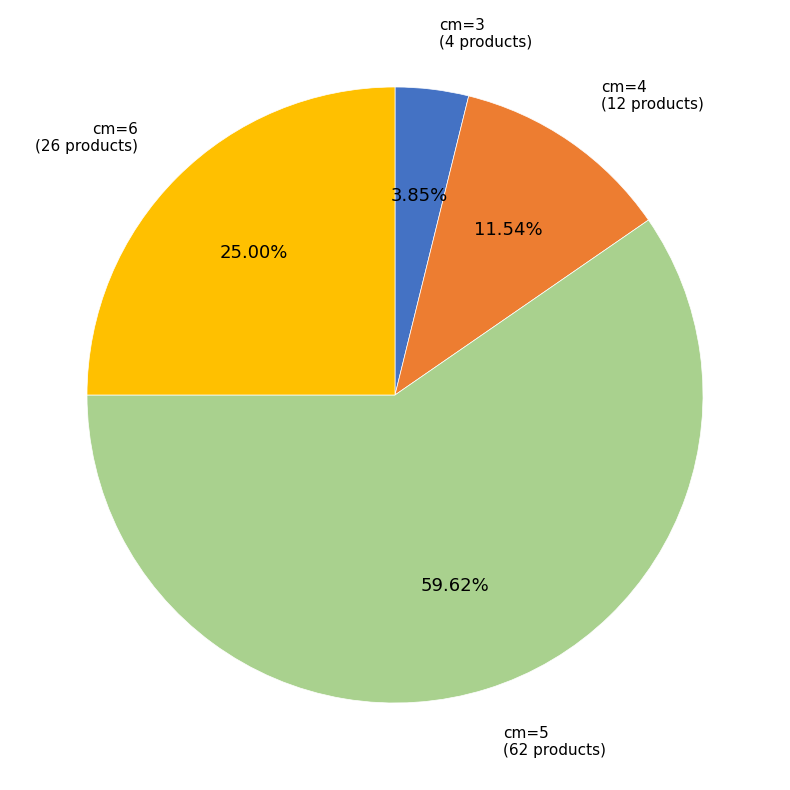

Does any single category account for the majority?

Yes